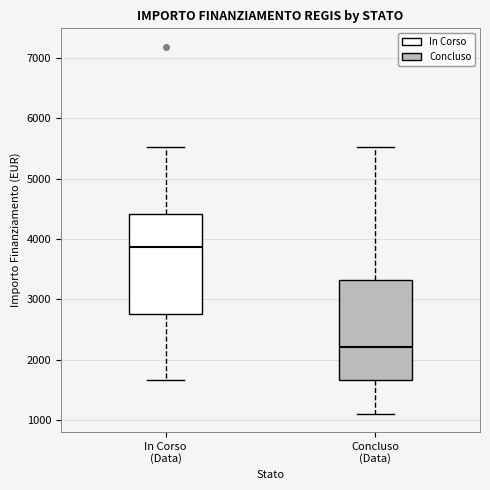

Reading left to right, transcribe this box plot: for each box, give where its median line is, the range the box spans, and where its two whiskers end, as read against the y-axis. The values are not printed on the chart, so give them approximately, as read against the axis.

In Corso (Data): median 3900, box 2800 to 4400, whiskers 1700 to 5500
Concluso (Data): median 2200, box 1700 to 3300, whiskers 1100 to 5500